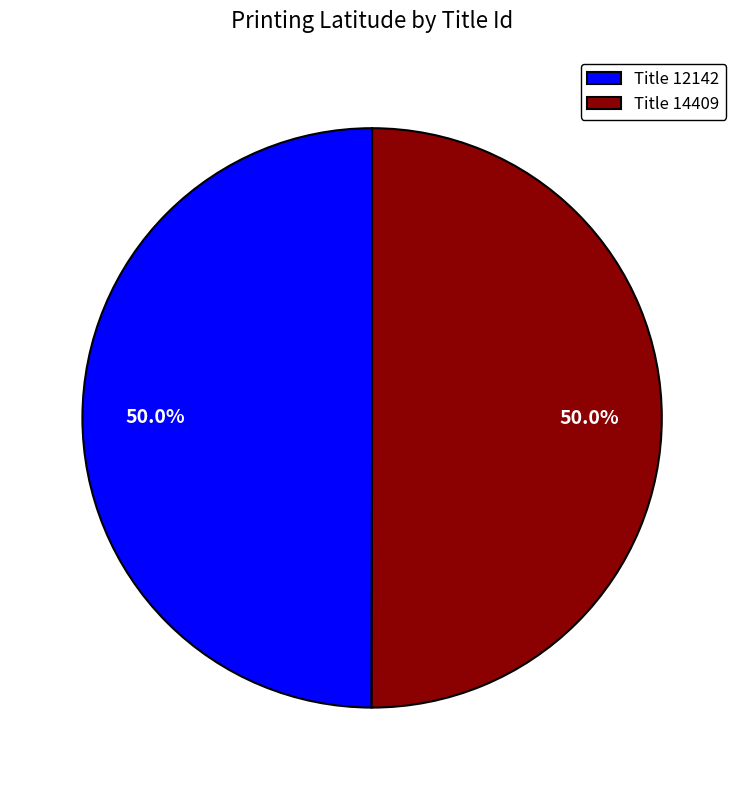

What is the ratio of the value at Title 14409 to the value at Title 12142?

1.0